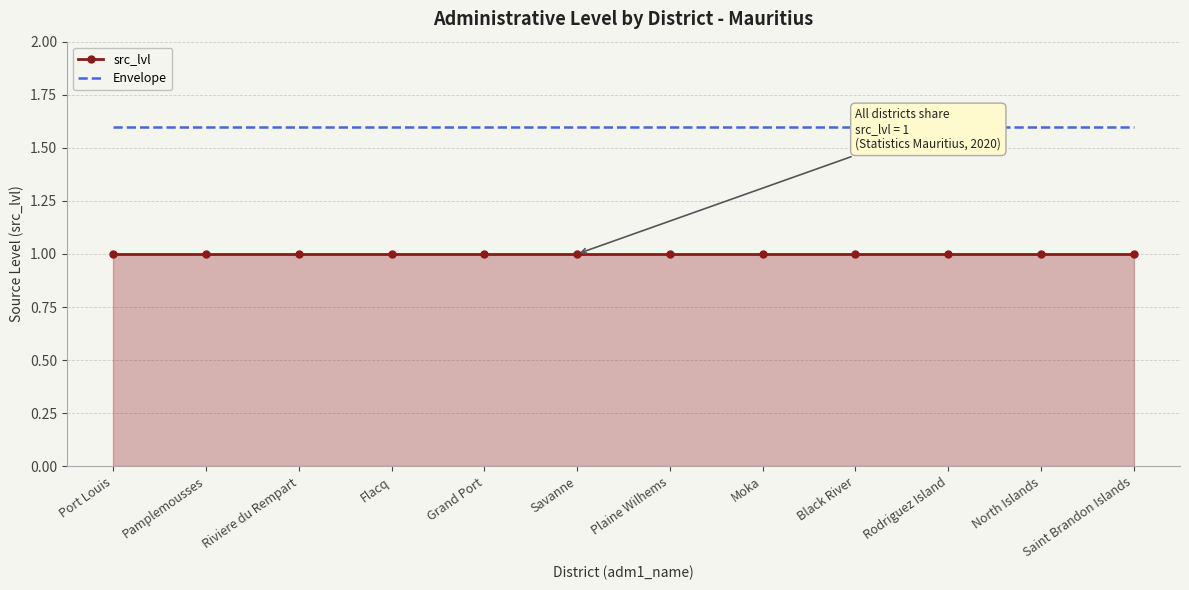

Reading left to right, extract all data points from this chart.

src_lvl: Port Louis=1.0	Pamplemousses=1.0	Riviere du Rempart=1.0	Flacq=1.0	Grand Port=1.0	Savanne=1.0	Plaine Wilhems=1.0	Moka=1.0	Black River=1.0	Rodriguez Island=1.0	North Islands=1.0	Saint Brandon Islands=1.0
Envelope: Port Louis=1.6	Pamplemousses=1.6	Riviere du Rempart=1.6	Flacq=1.6	Grand Port=1.6	Savanne=1.6	Plaine Wilhems=1.6	Moka=1.6	Black River=1.6	Rodriguez Island=1.6	North Islands=1.6	Saint Brandon Islands=1.6